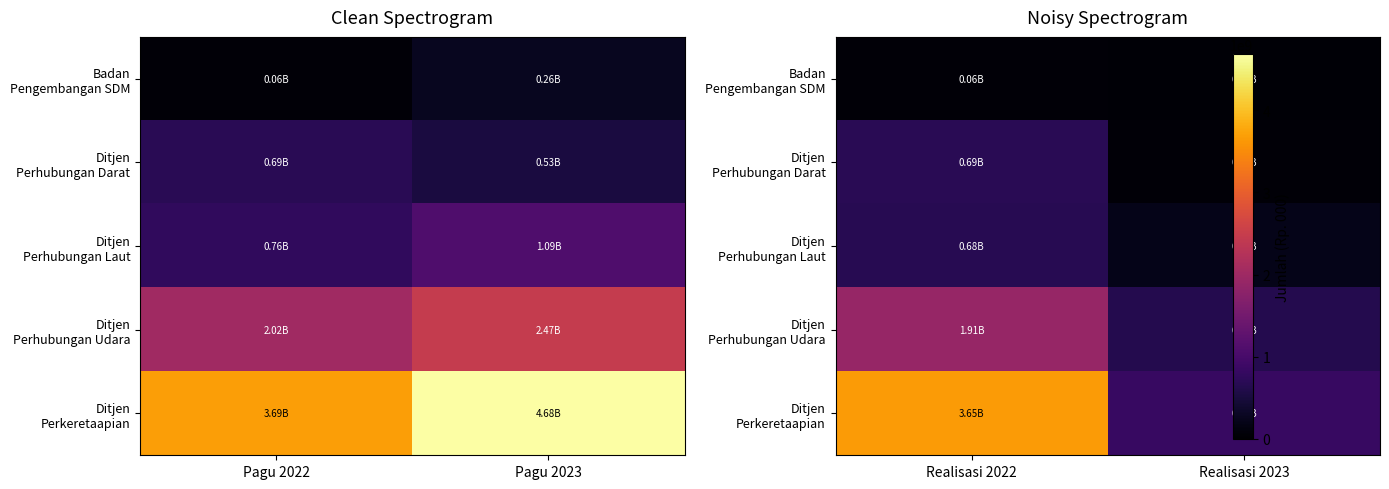

True or false: Ditjen Perkeretaapian has a value of 225401219 at Realisasi 2023.

False